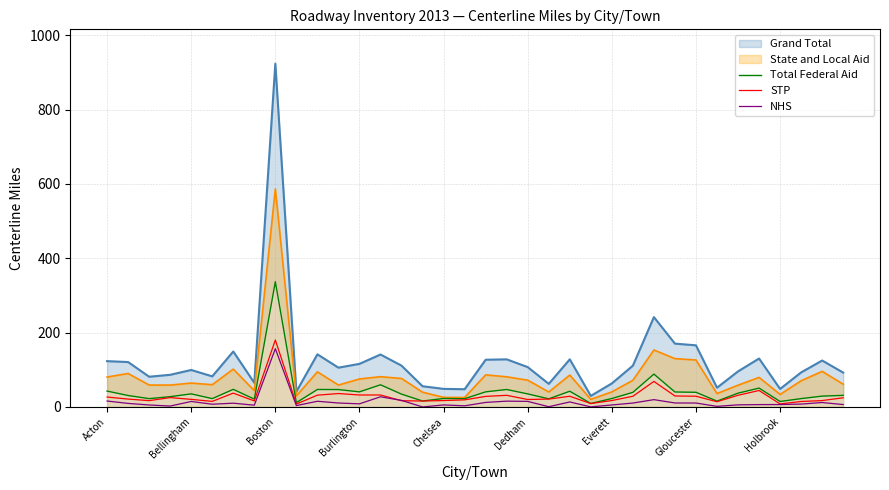

At which label does Total Federal Aid reach its peak?

Boston